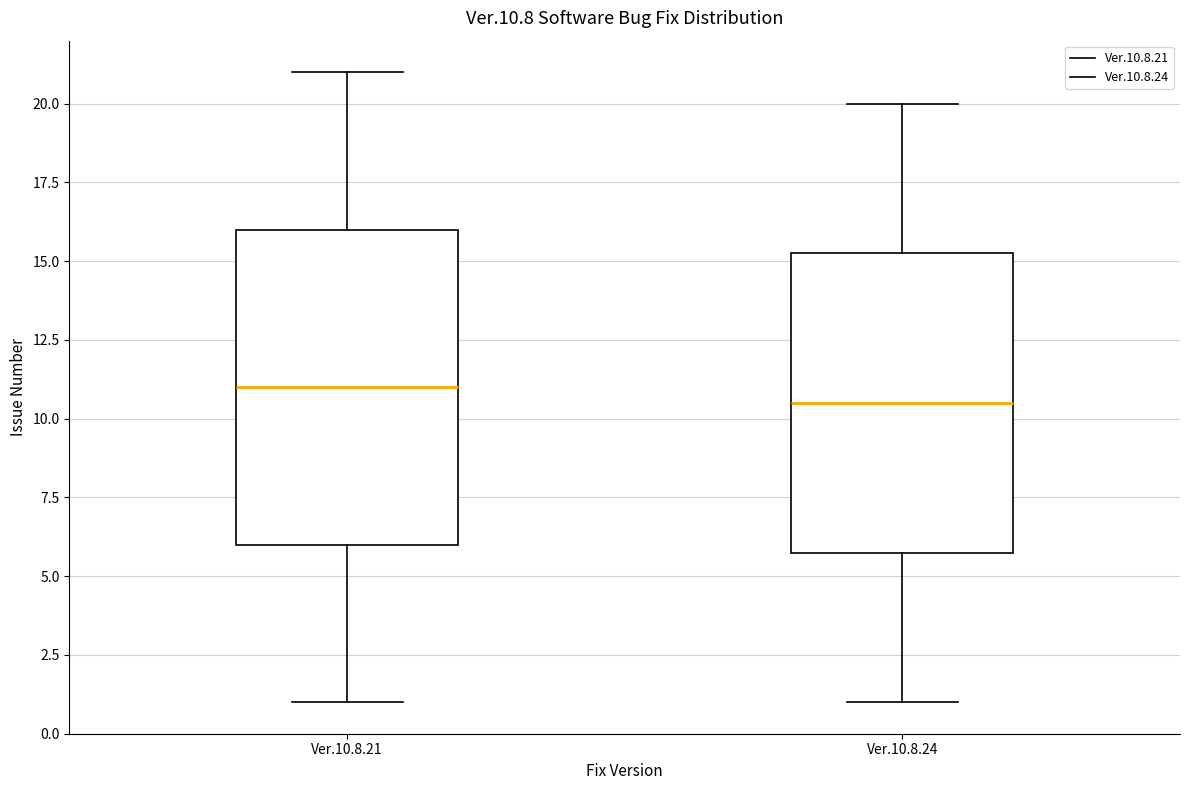

Comparing the boxes themselves (not the whiskers), which one is the tallest?

Ver.10.8.21